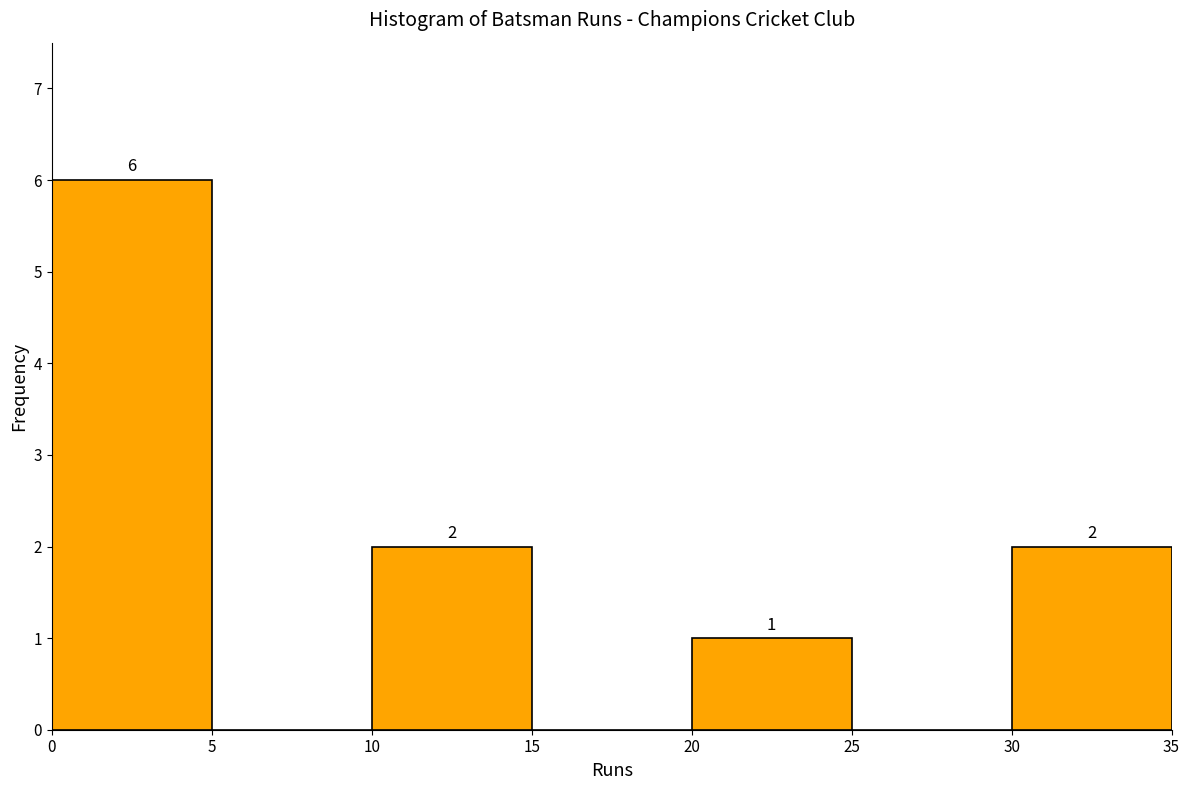

Over which range of the x-axis is the bar tallest?

0 to 5